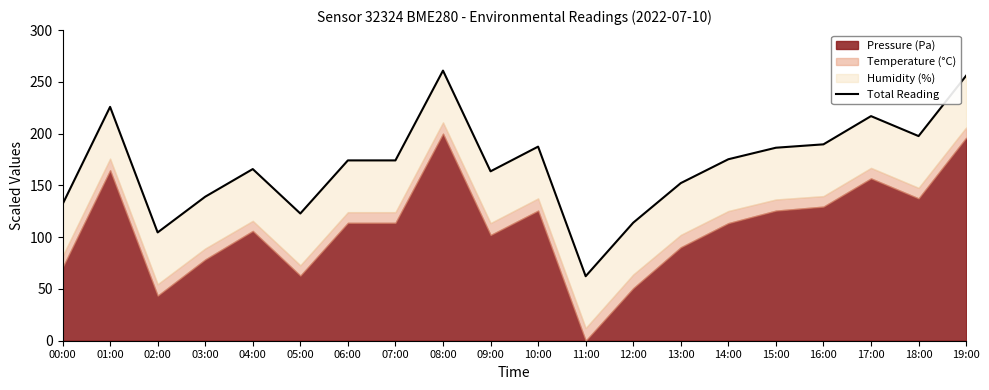

Reading left to right, transcribe all the data shown in this chart.

131.8	225.9	104.6	139.1	165.8	122.9	174.2	174.2	260.9	163.6	187.5	62.3	114.0	152.2	175.3	186.4	189.7	216.9	197.7	256.0